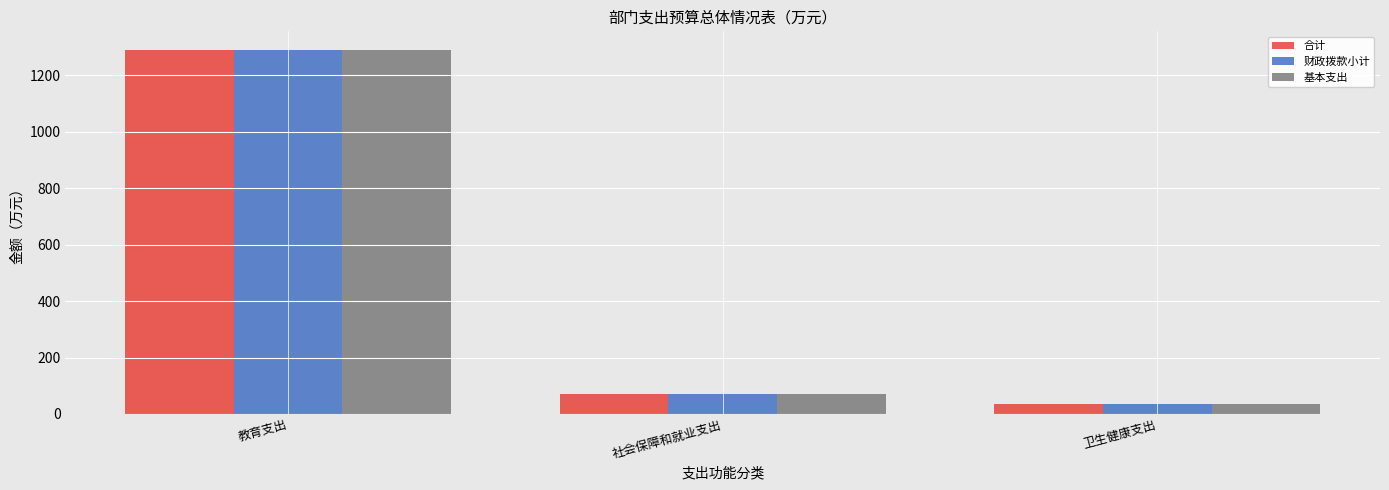

At which label does 基本支出 first exceed 68?

教育支出